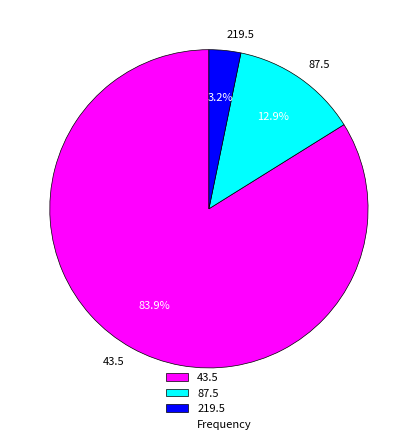

Which category has the biggest portion of the pie?

43.5